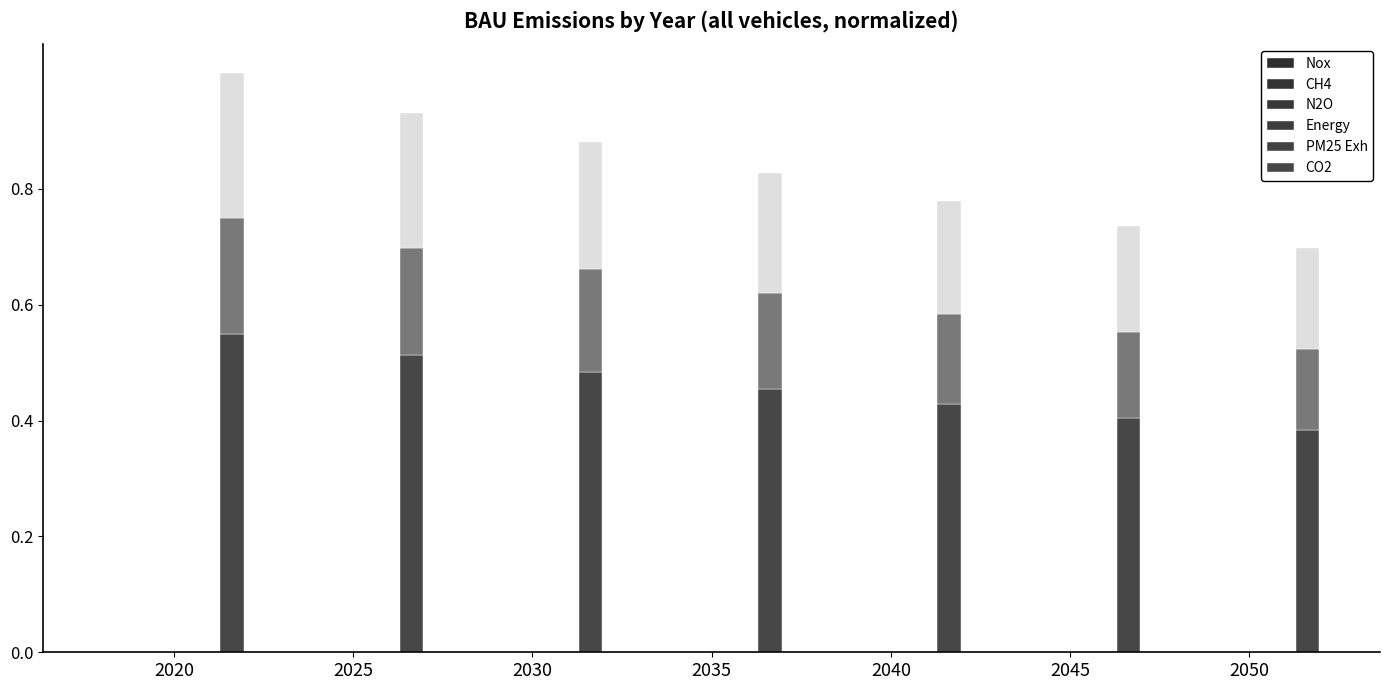

The value of CO2 at 2040 is 0.7. True or false?

False